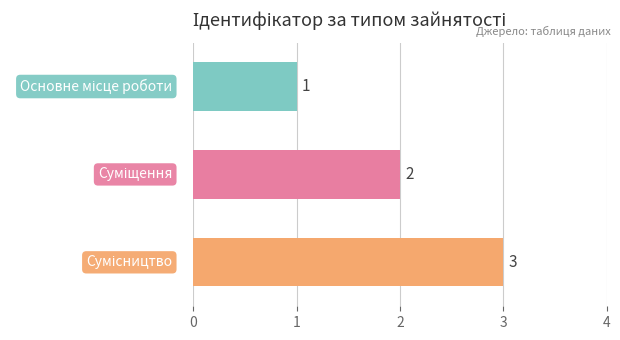

What is the sum of all values?

6